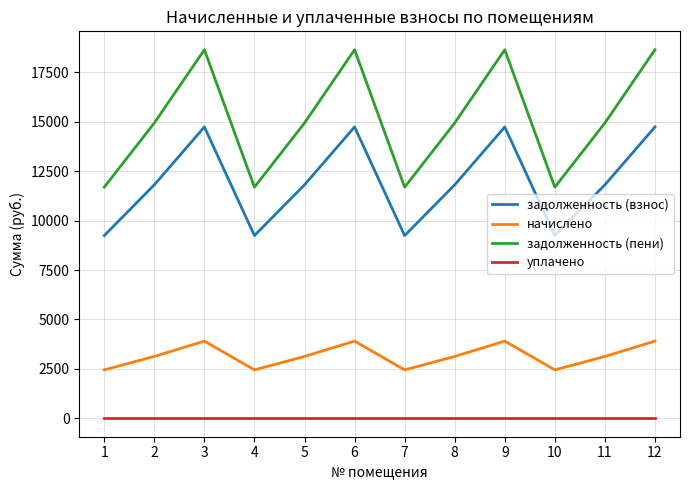

True or false: задолженность (пени) and начислено cross at least once.

False